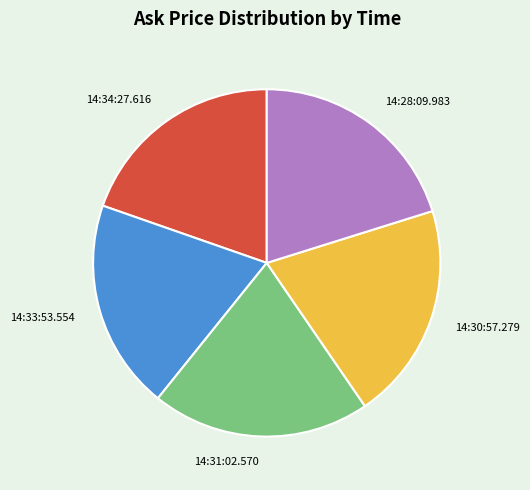

Between 14:31:02.570 and 14:34:27.616, which is larger?

14:31:02.570